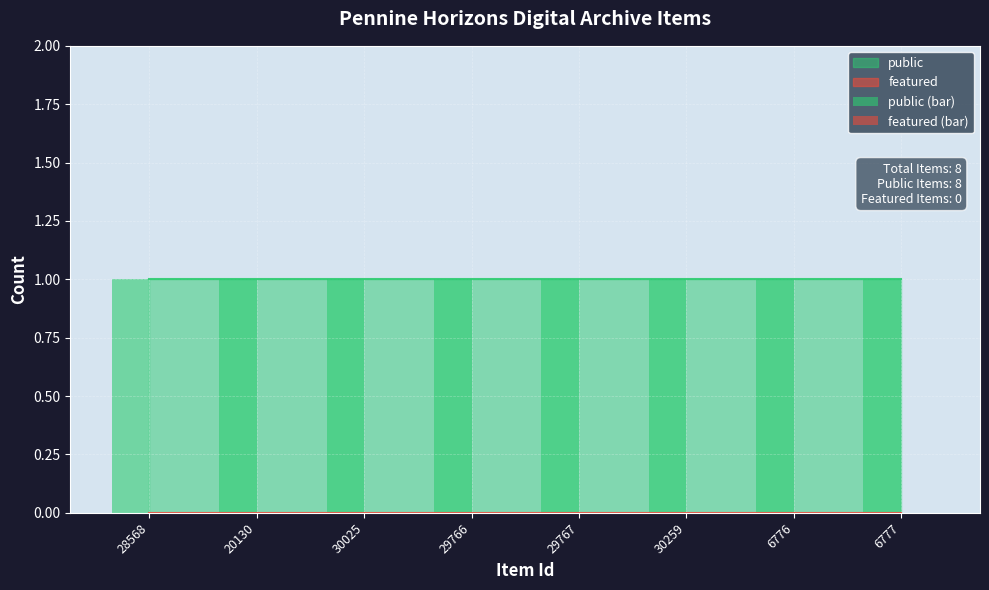

What is the sum of the public (bar) values at 30025 and 29767?

2